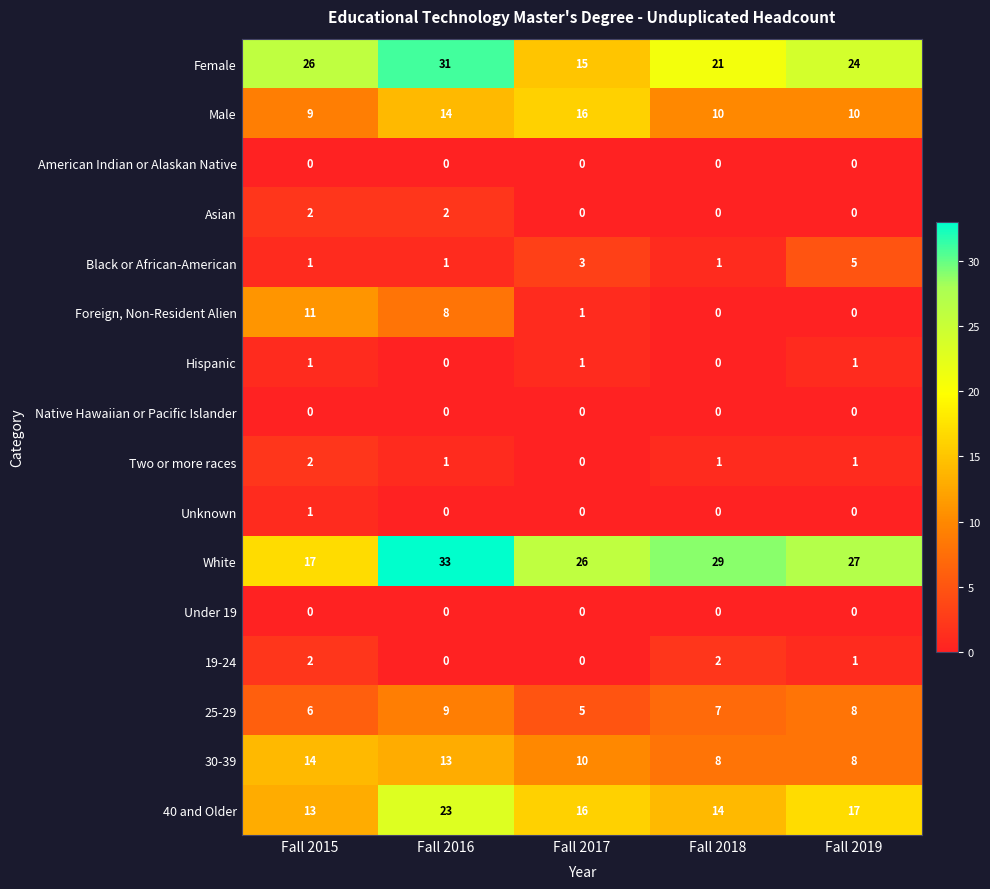

What is the total value across all series at Fall 2019?

102